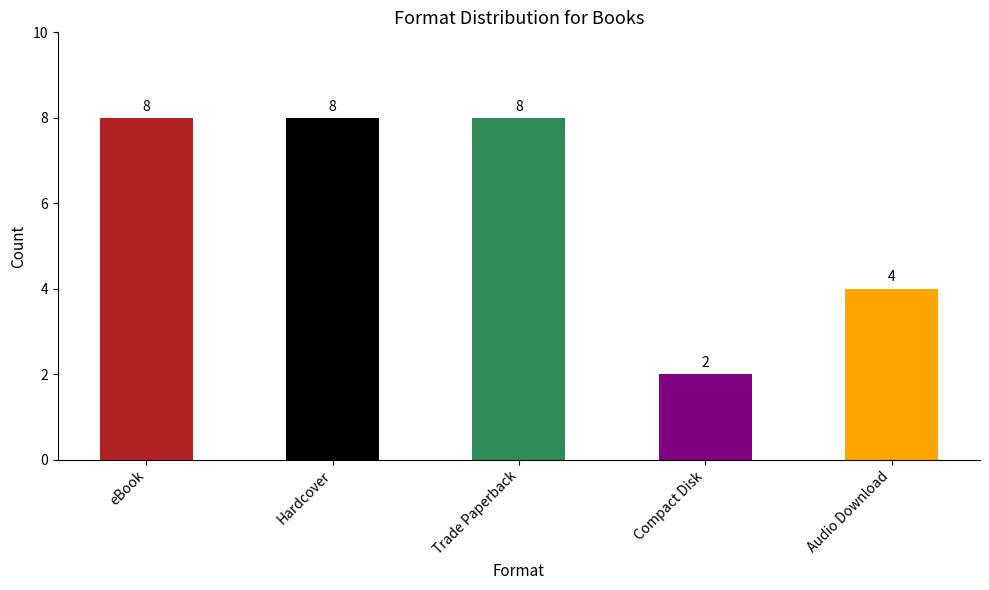

Count the number of data series in this chart.

1